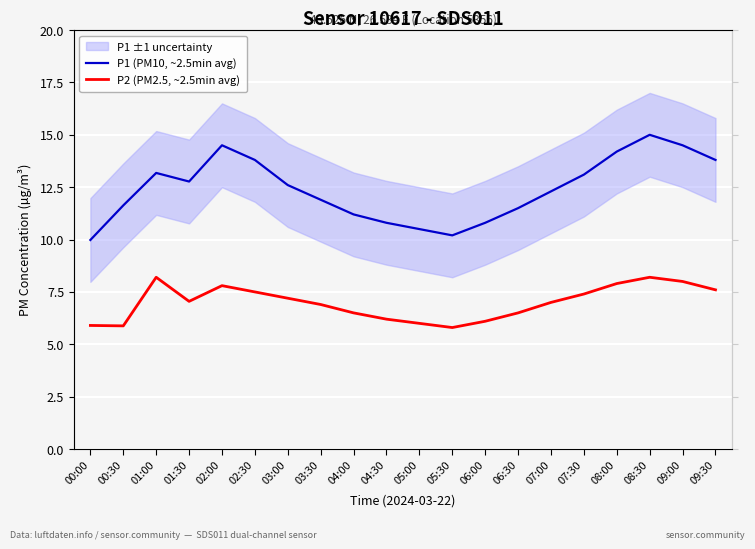

What is the label of the 2nd point from the left?

00:30